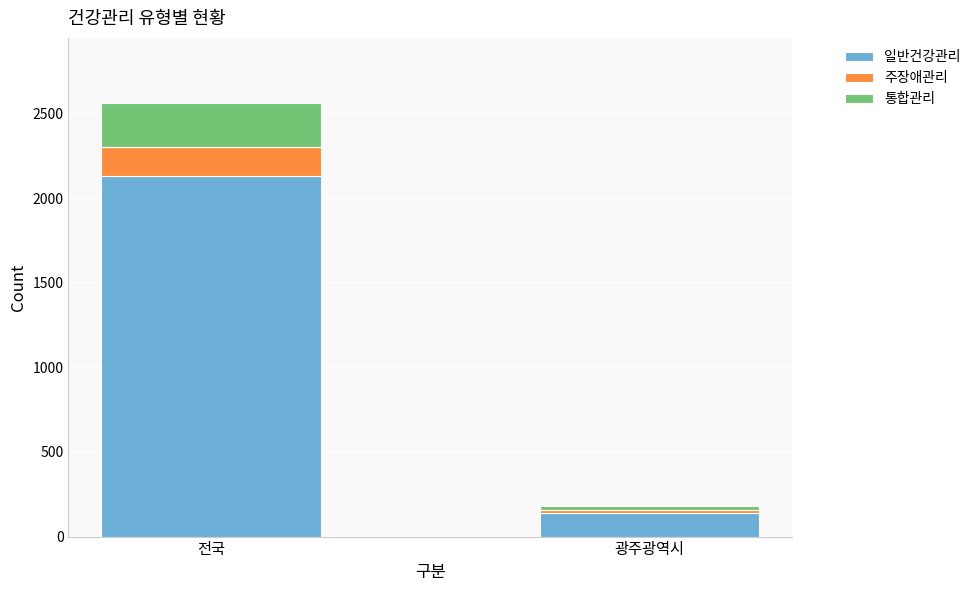

True or false: 일반건강관리 has a value of 236 at 광주광역시.

False